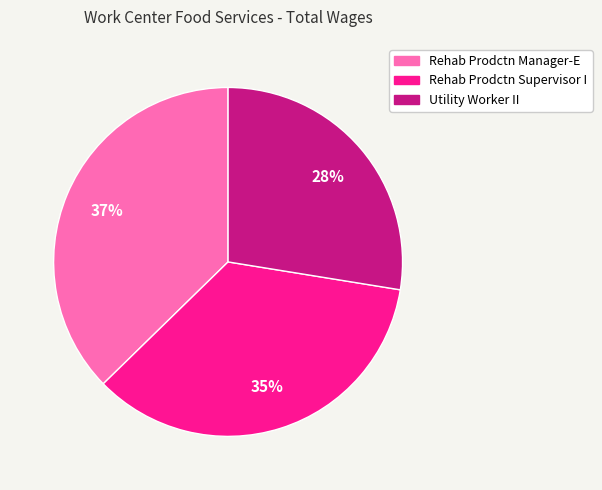

Is it true that Rehab Prodctn Manager-E is 37% of the pie?

True